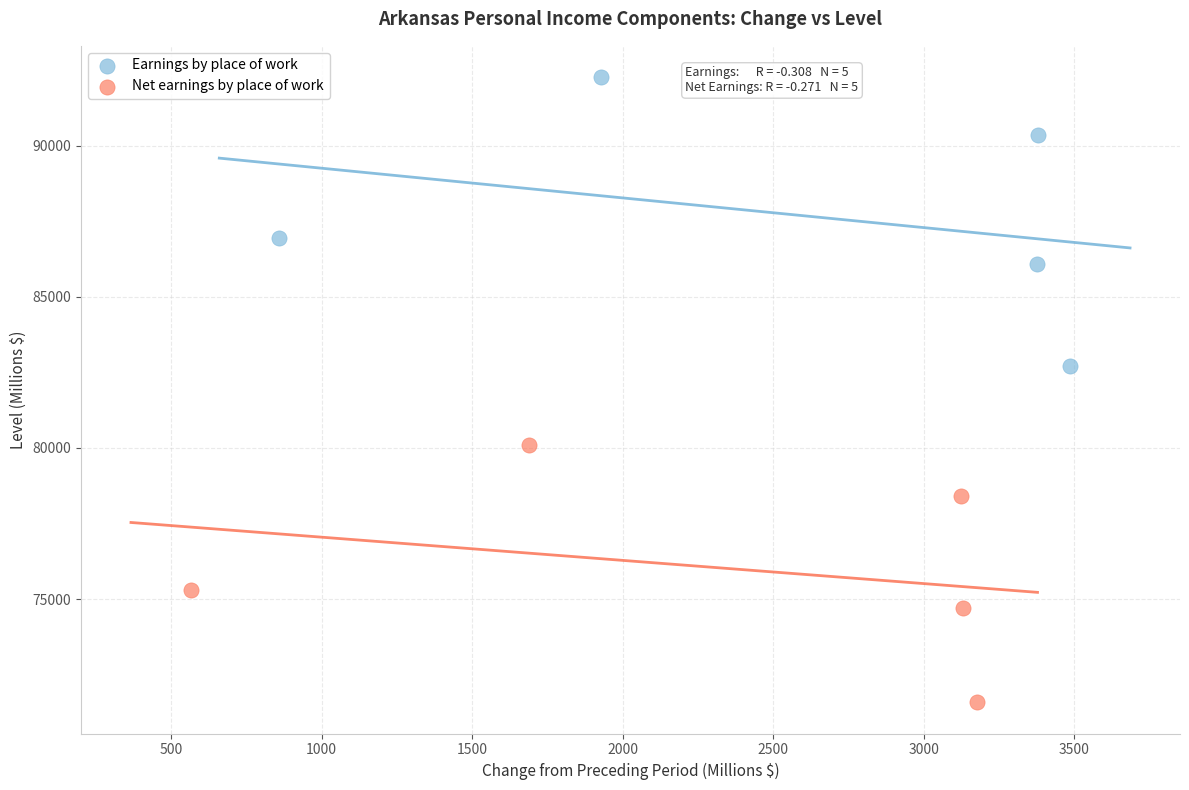

Which series contains the lowest Y value?

Net earnings by place of work